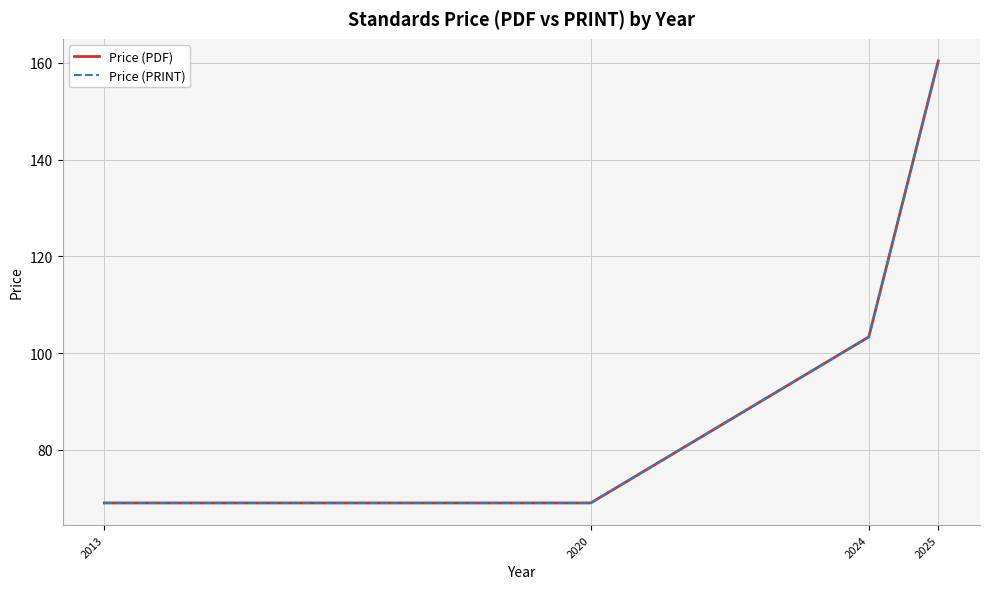

Is this an area chart (filled region under the line)?

No